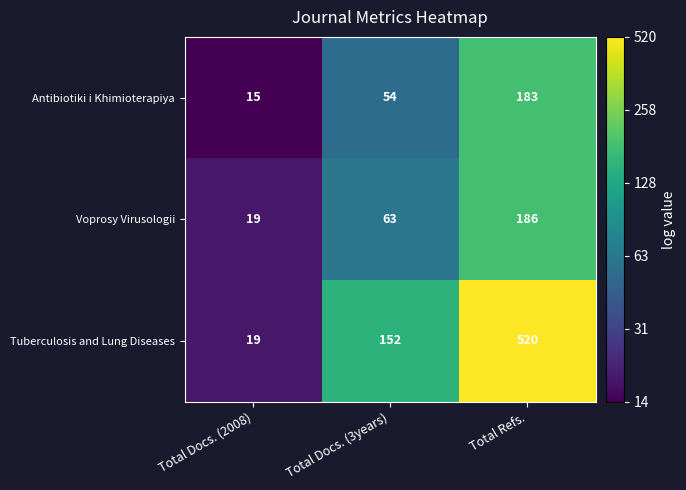

What is the total value across all series at Total Docs. (3years)?

269